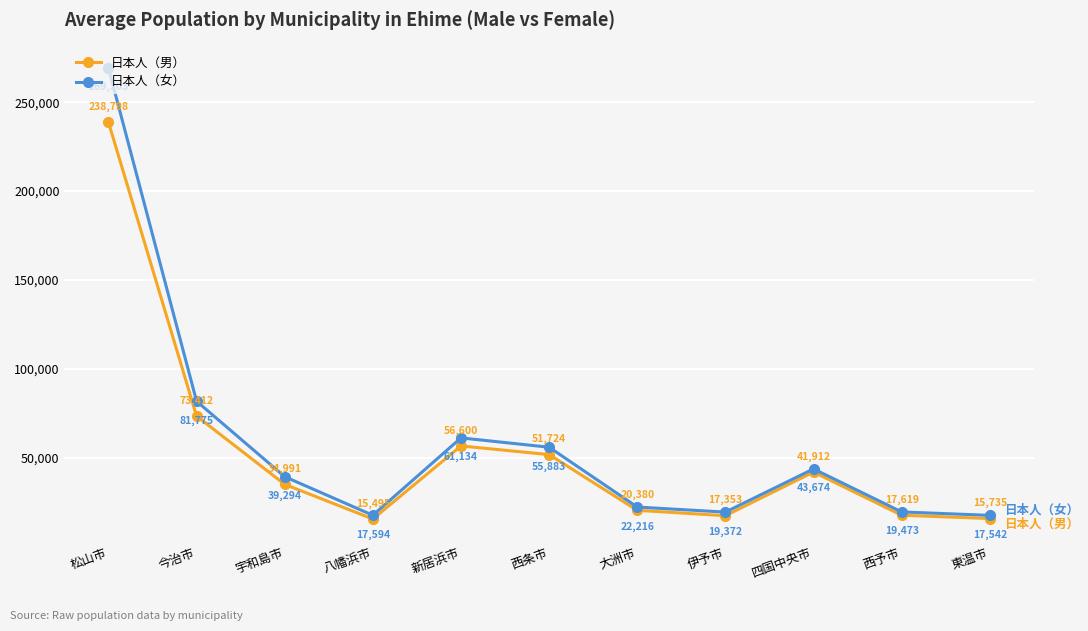

What is the difference between the maximum and minimum values in the 日本人（男） series?

223303